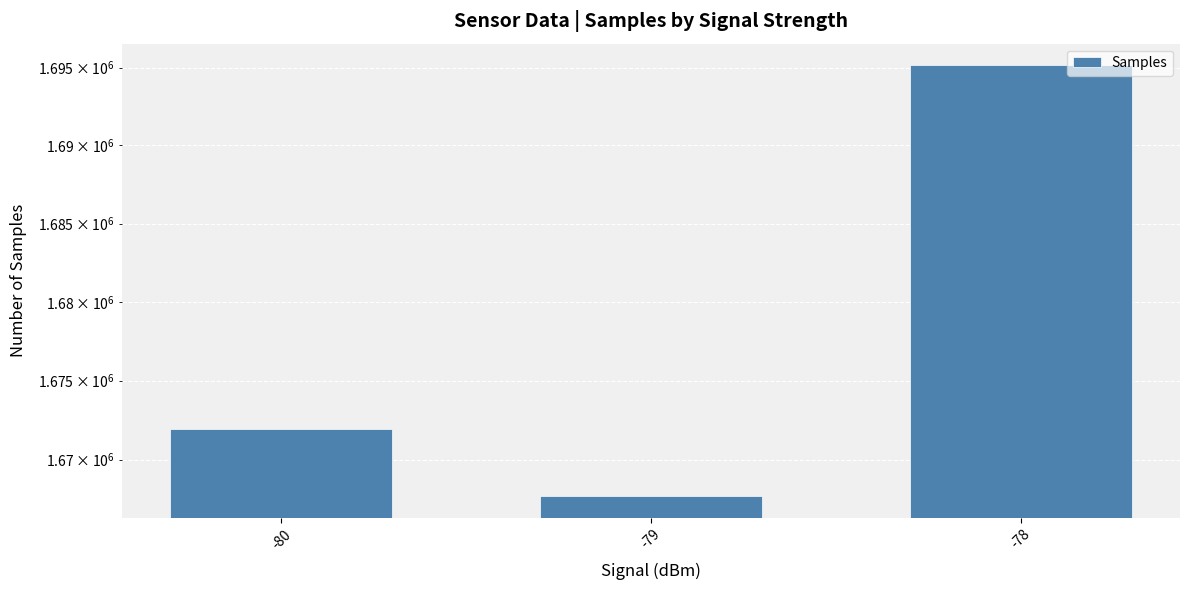

How many distinct data groups are displayed?

1